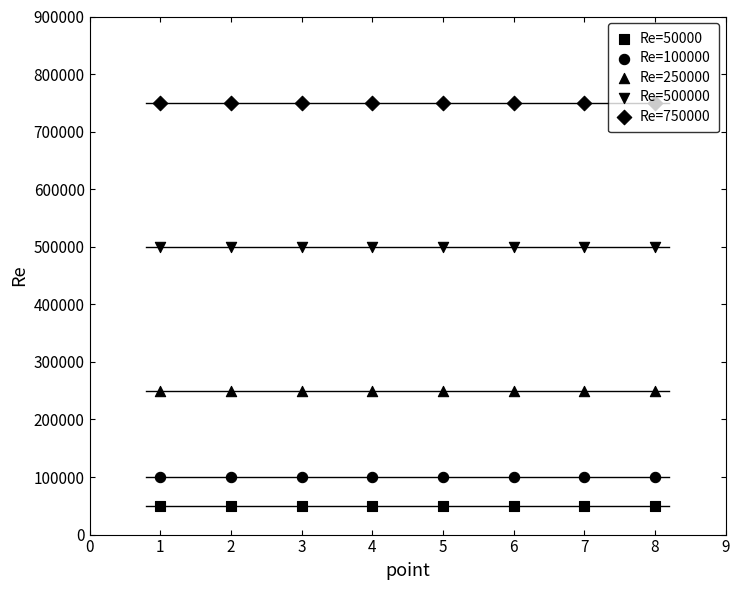

Is the value of Re=250000 at 6 greater than the value of Re=100000 at 2?

Yes